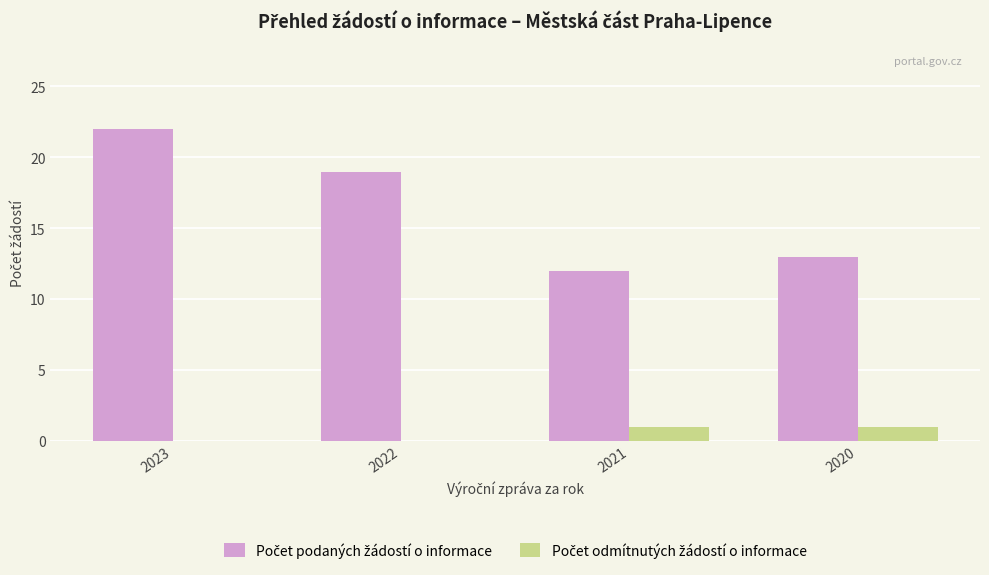

Which label corresponds to the largest value in the chart?

2023